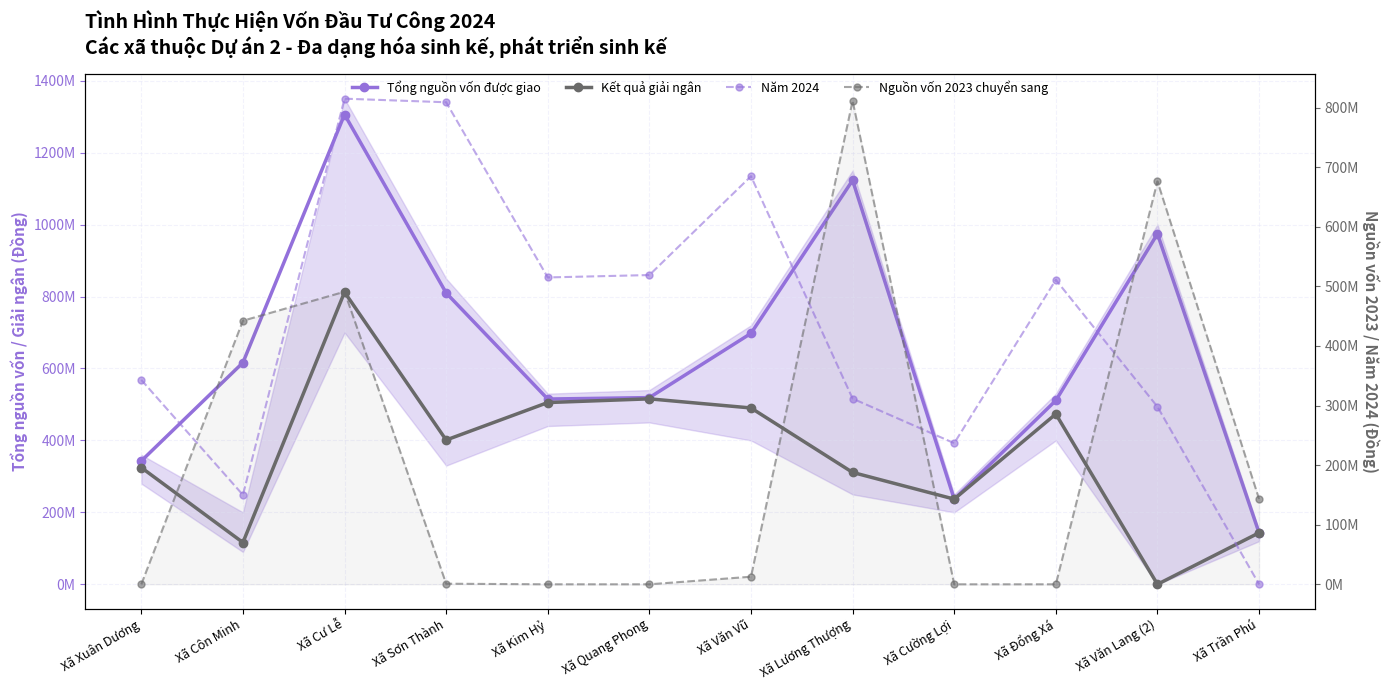

How many positive values does the Kết quả giải ngân series have?

11